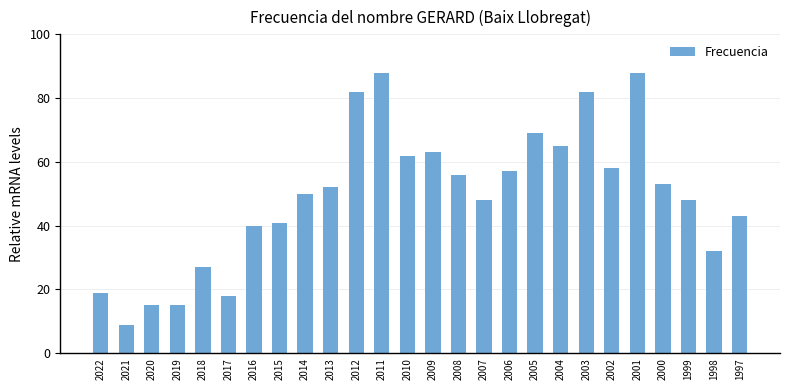

What is the difference between the maximum and minimum values?

79